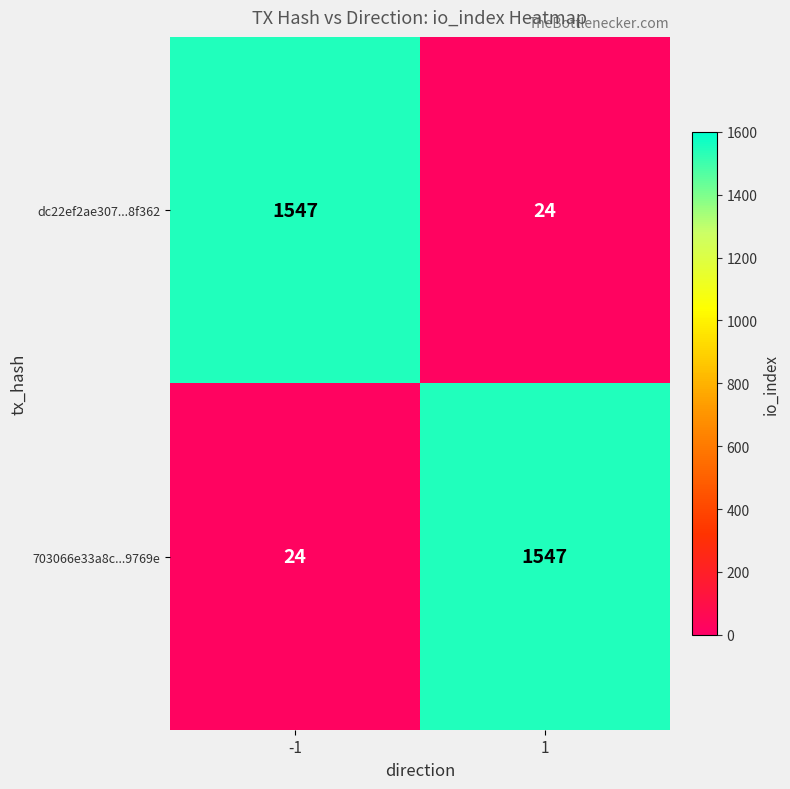

What is the total value across all series at 1?

1571